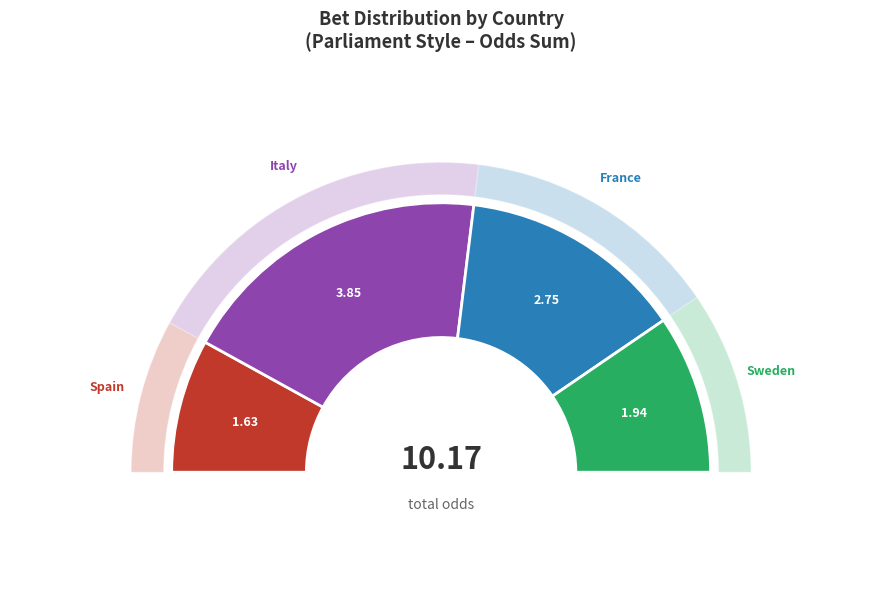

True or false: France accounts for 14% of the total.

False